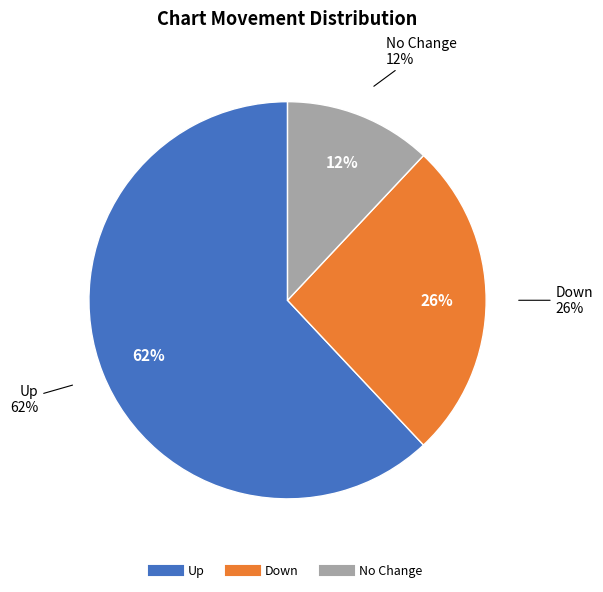

What percentage is NOT represented by up?

38.0%